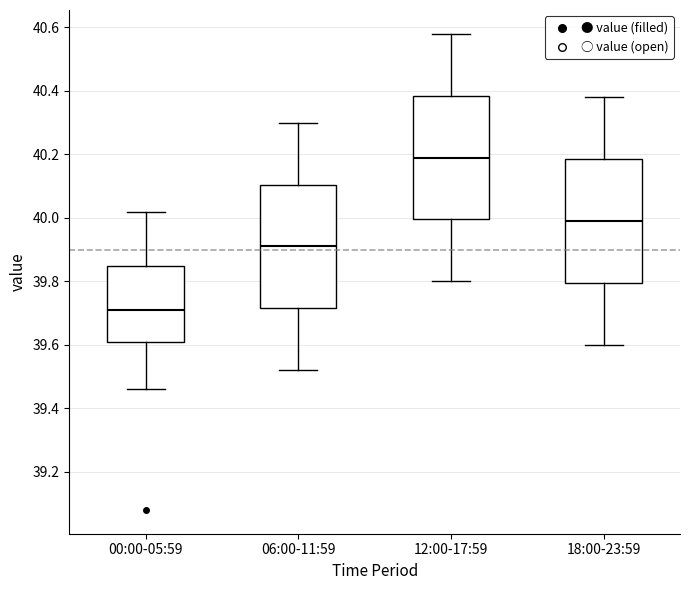

Where is the upper edge of the box for 06:00-11:59 on the y-axis? The values are not printed on the chart, so give them approximately, as read against the axis.

40.10